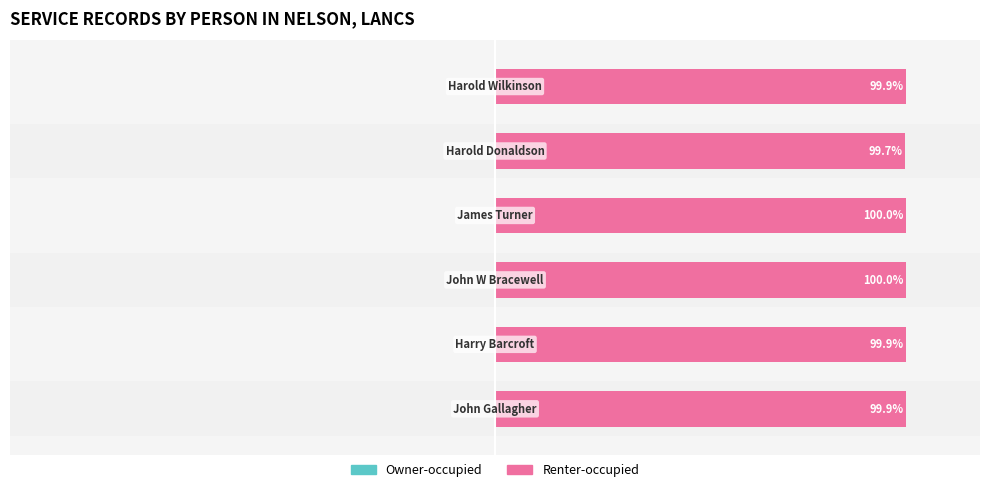

What is the difference between the highest and lowest values at 3?

100.0